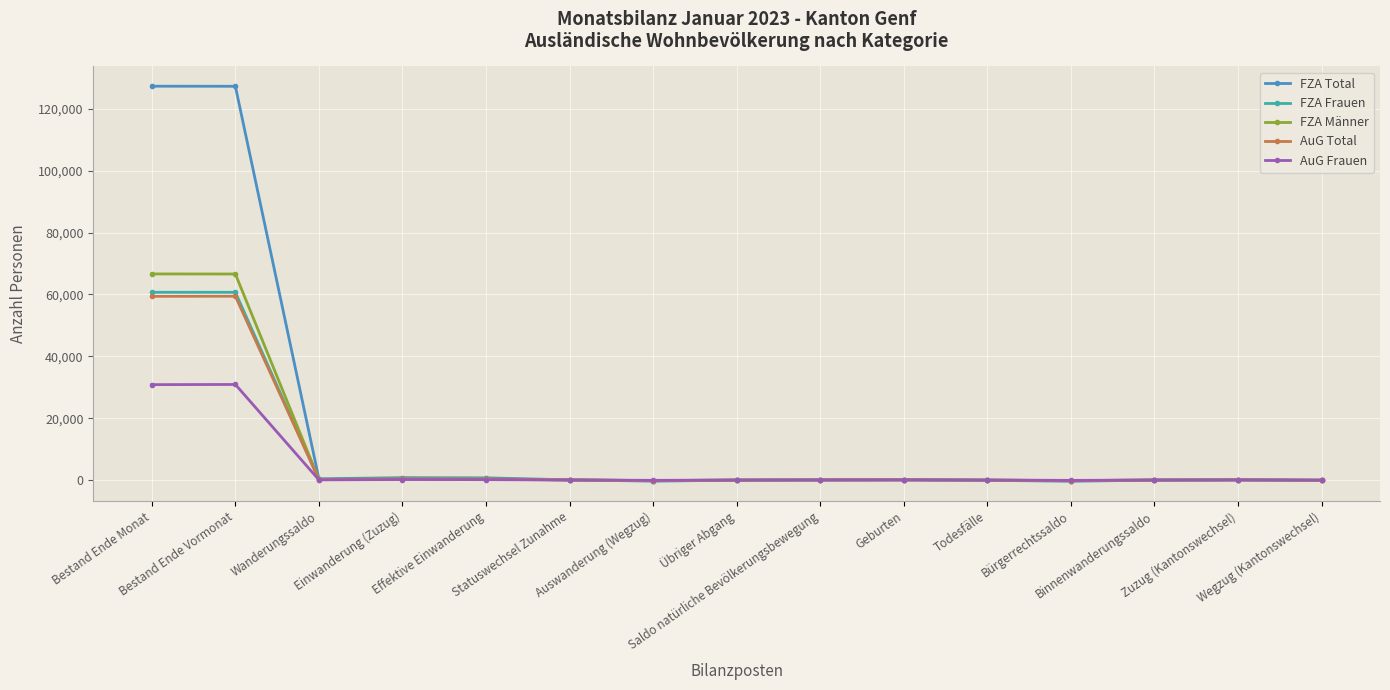

Count the number of categories in the chart.

15